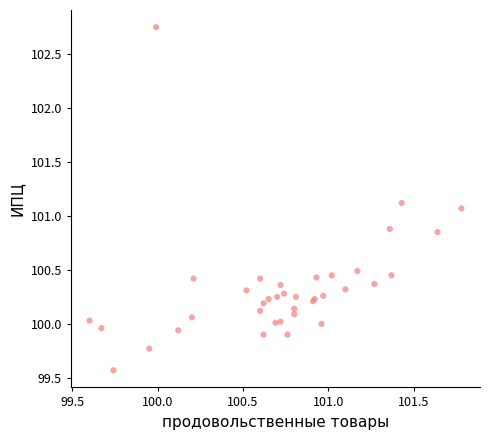

What Y value in the scatter plot is closest to 101?

101.1